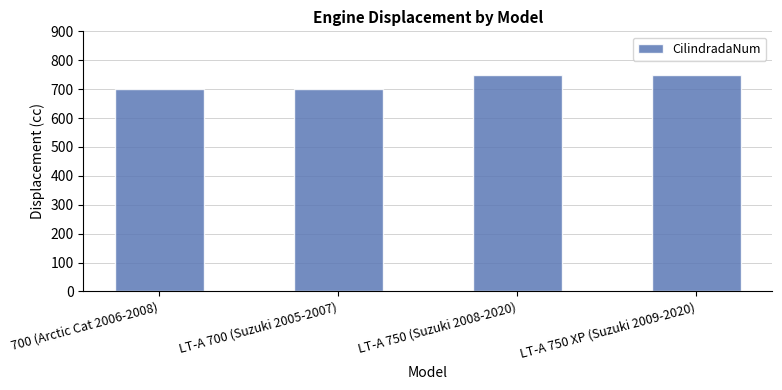

True or false: the data shows 1236 at LT-A 750 XP (Suzuki 2009-2020).

False